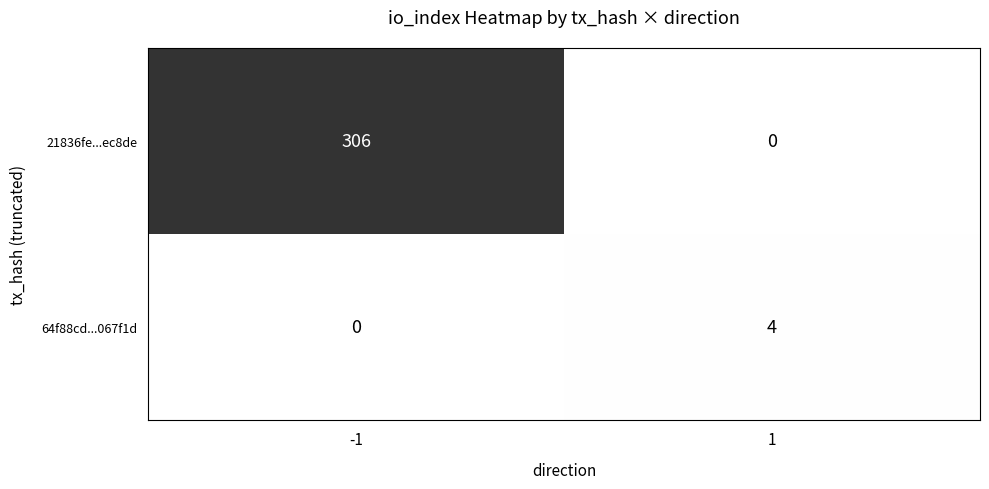

How many values in the 64f88cd...067f1d series are below 4?

1